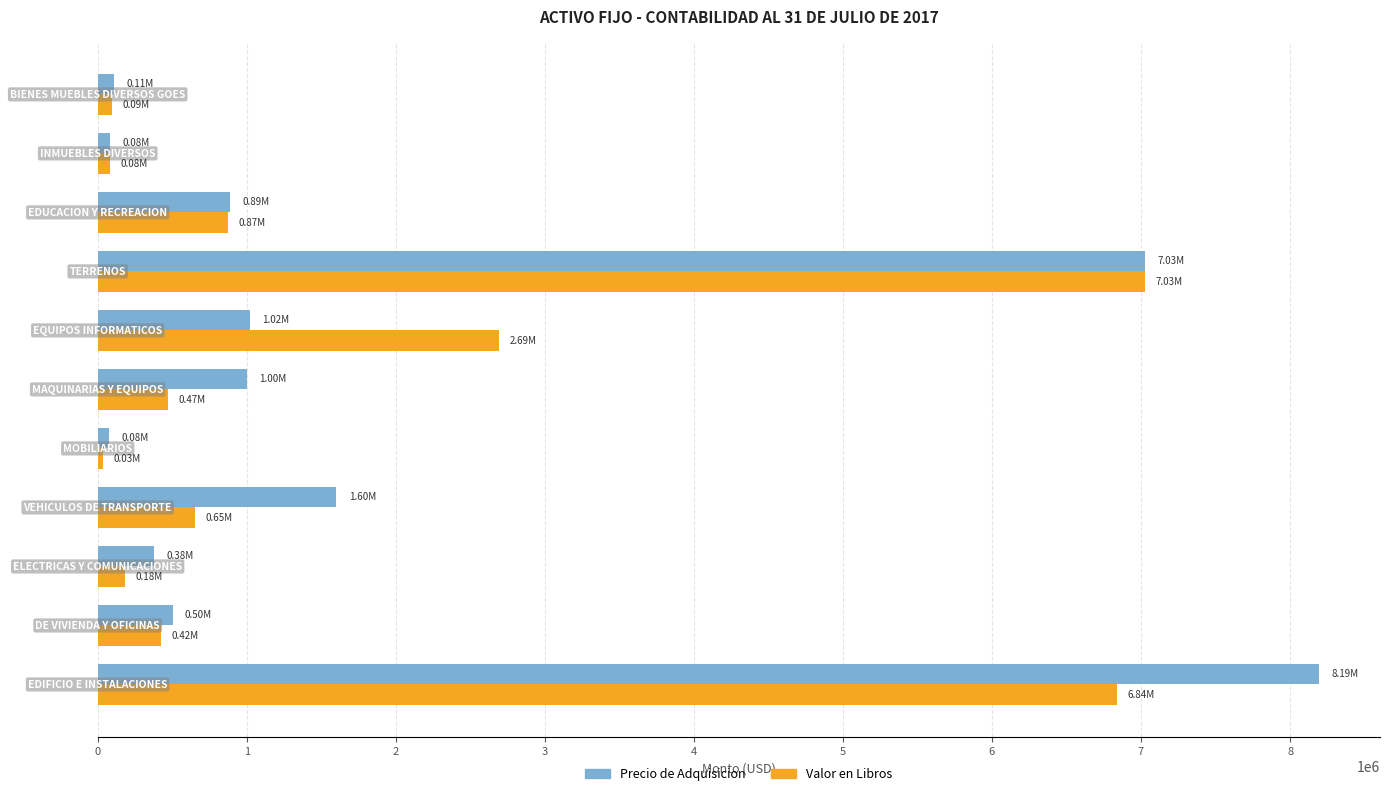

Rank the series by their maximum value, from highest to lowest.

Precio de Adquisicion, Valor en Libros